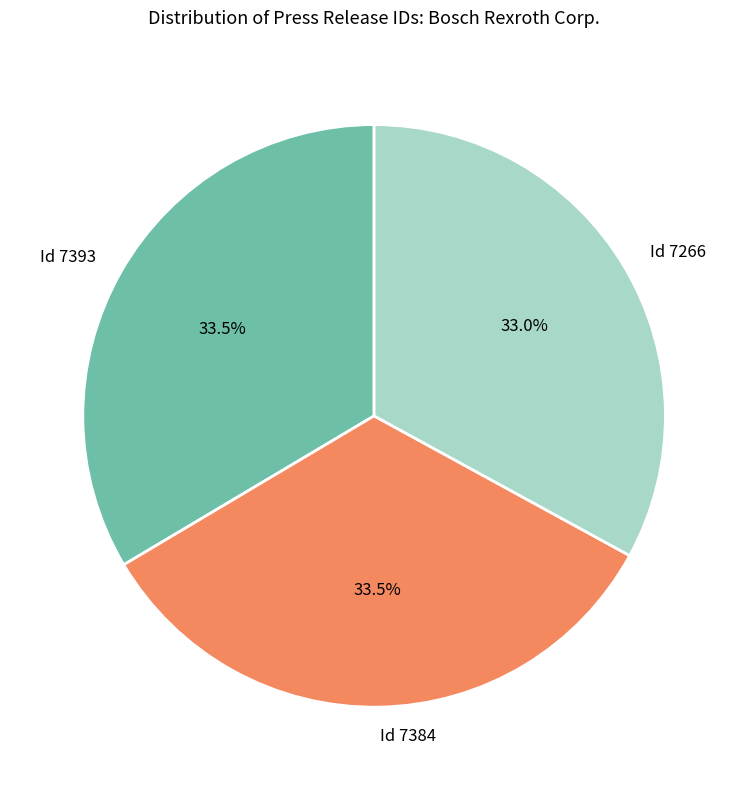

Which category has the smallest portion of the pie?

Id 7266